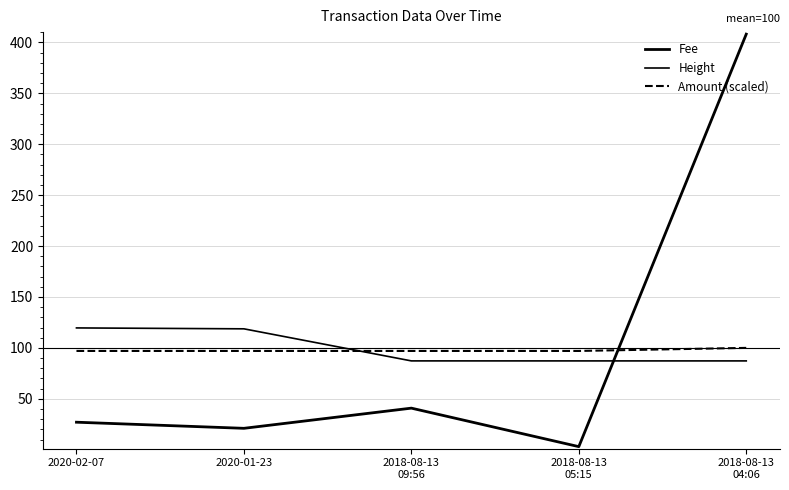

Reading left to right, transcribe all the data shown in this chart.

Fee: 27.0	21.0	40.8	3.0	408.2
Height: 119.6	118.7	87.2	87.2	87.2
Amount (scaled): 97.0	97.0	97.0	97.0	100.0